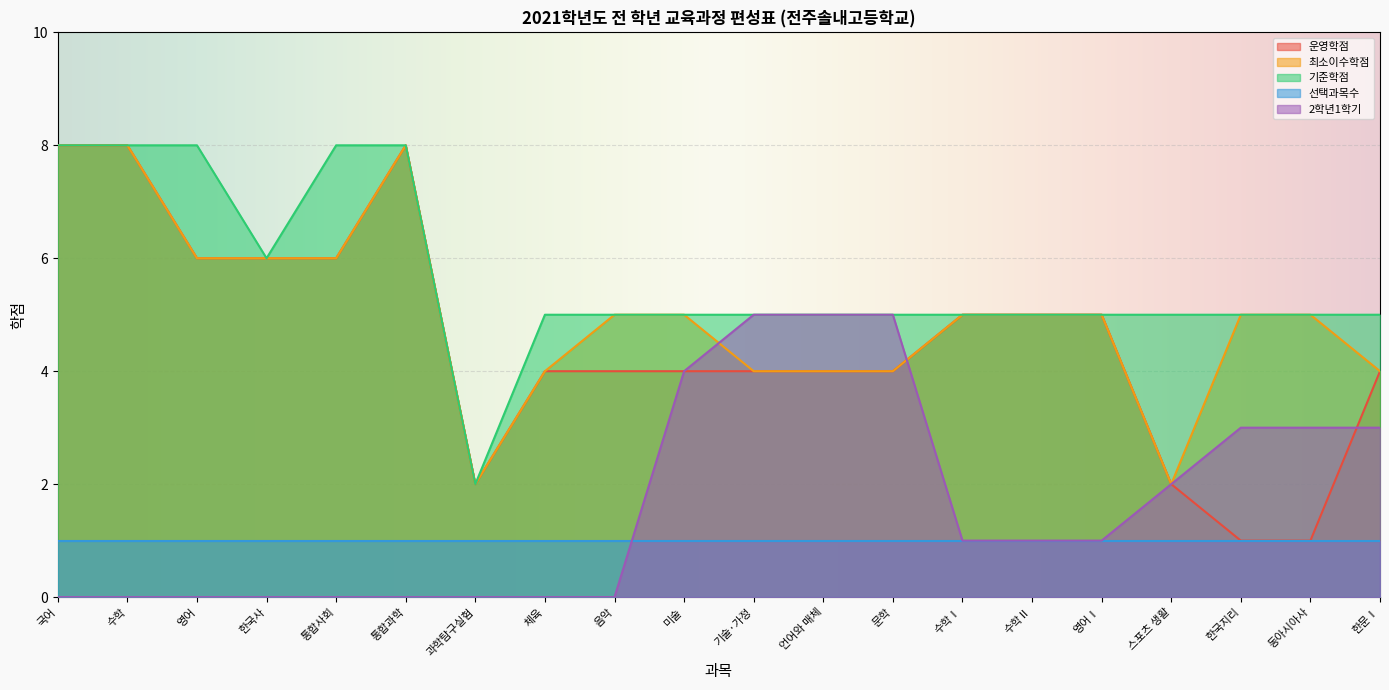

Is it true that 최소이수학점 equals 6 at 통합사회?

True